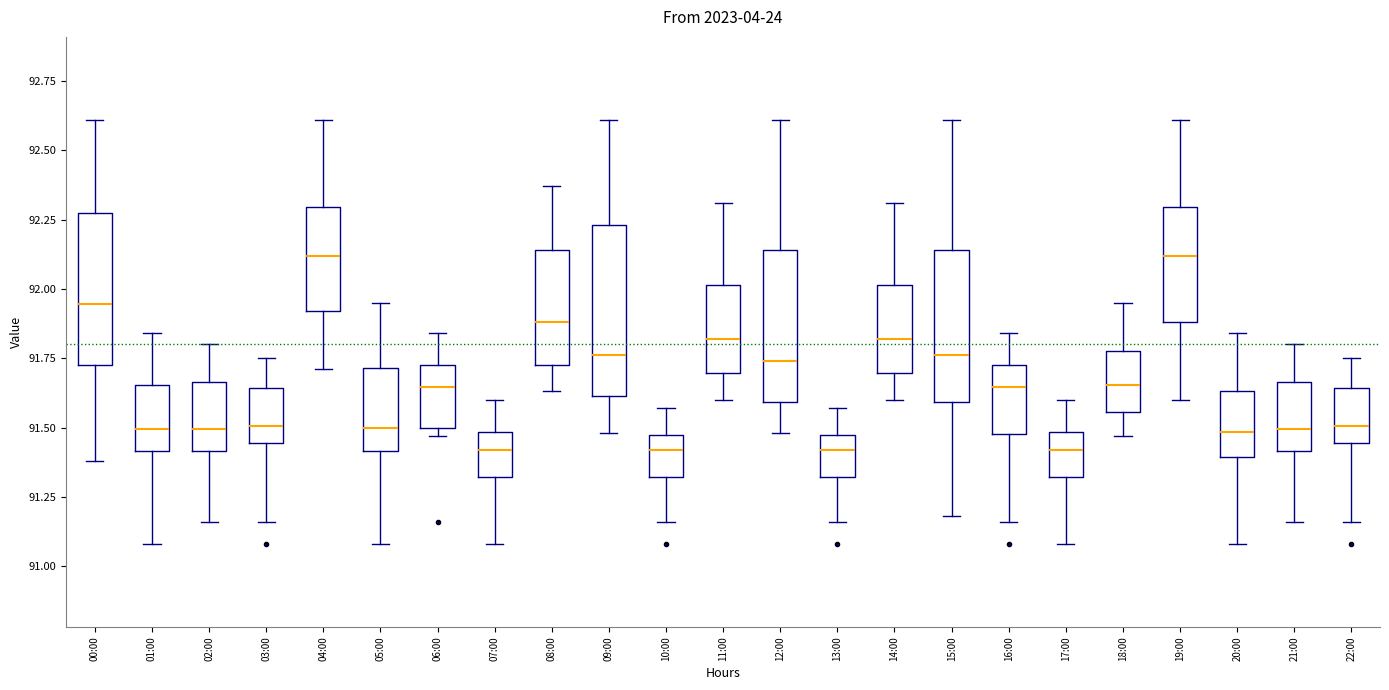

Comparing the boxes themselves (not the whiskers), which one is the tallest?

09:00